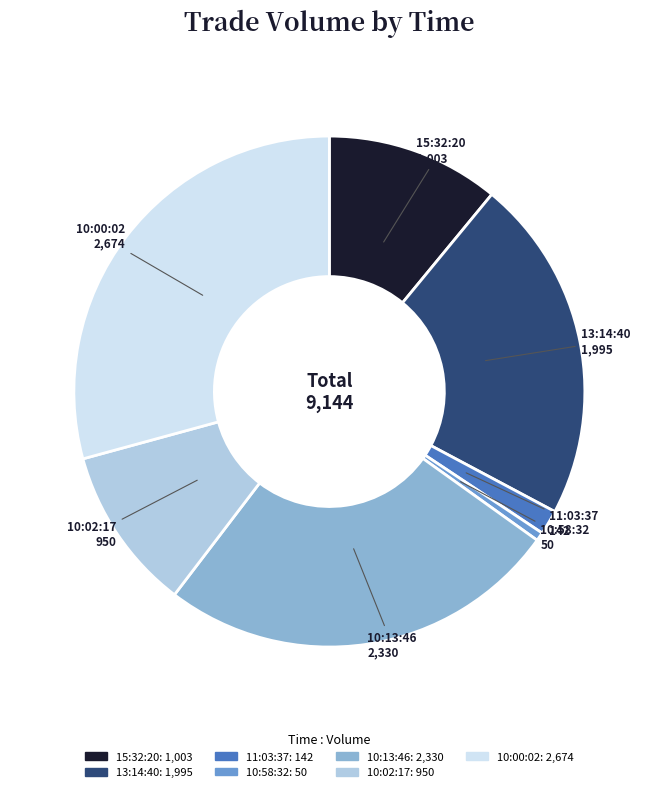

What is the smallest slice in the pie chart?

10:58:32